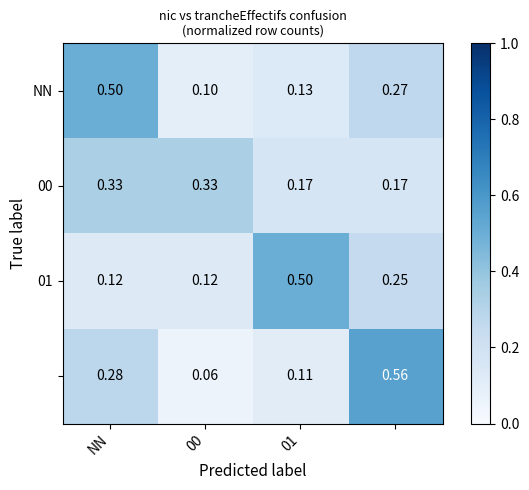

How many distinct data groups are displayed?

4